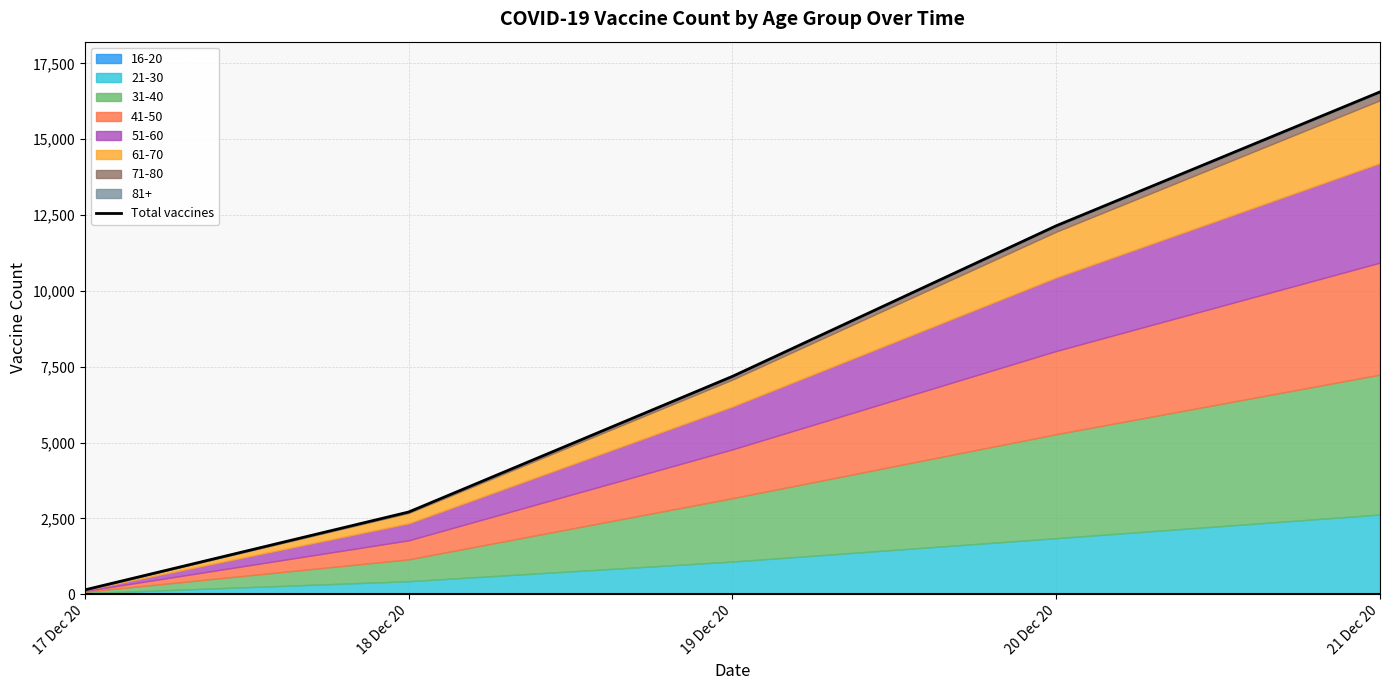

What is the difference between the second highest and second lowest values?

9435